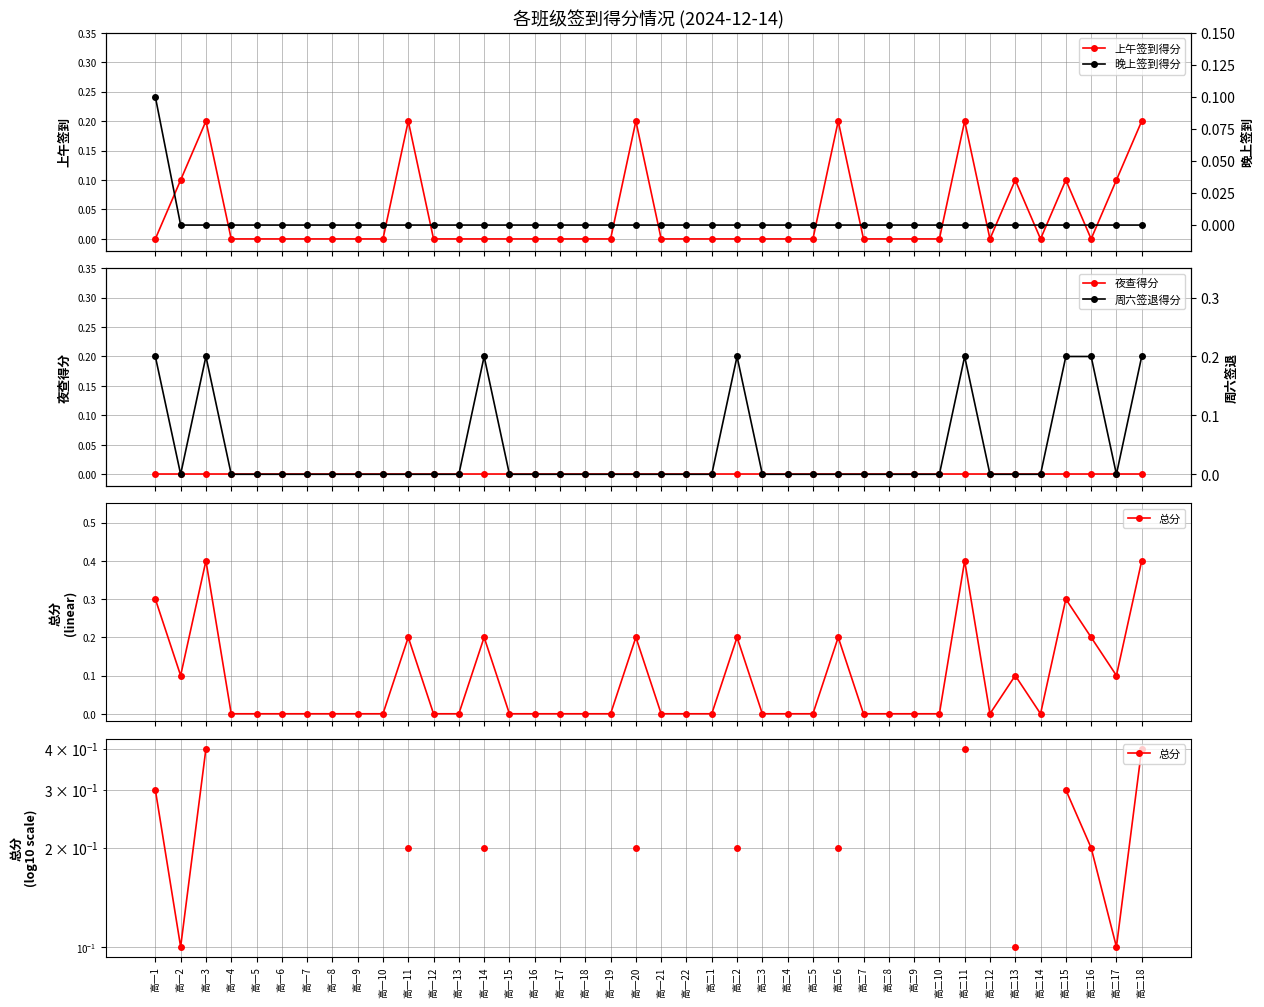

True or false: 周六签退得分 and 夜查得分 cross at least once.

False